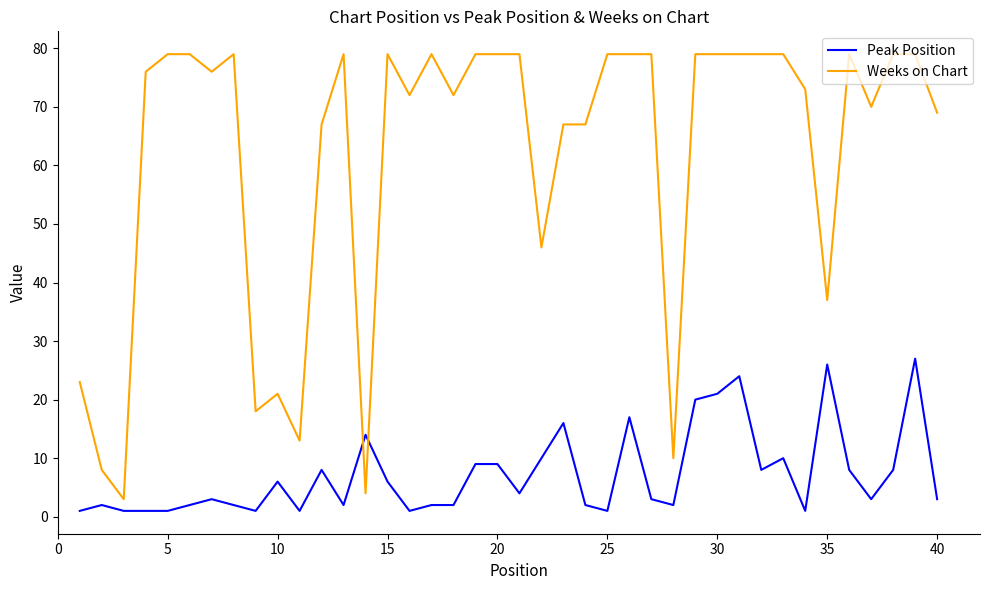

What are all the series names shown in the legend?

Peak Position, Weeks on Chart